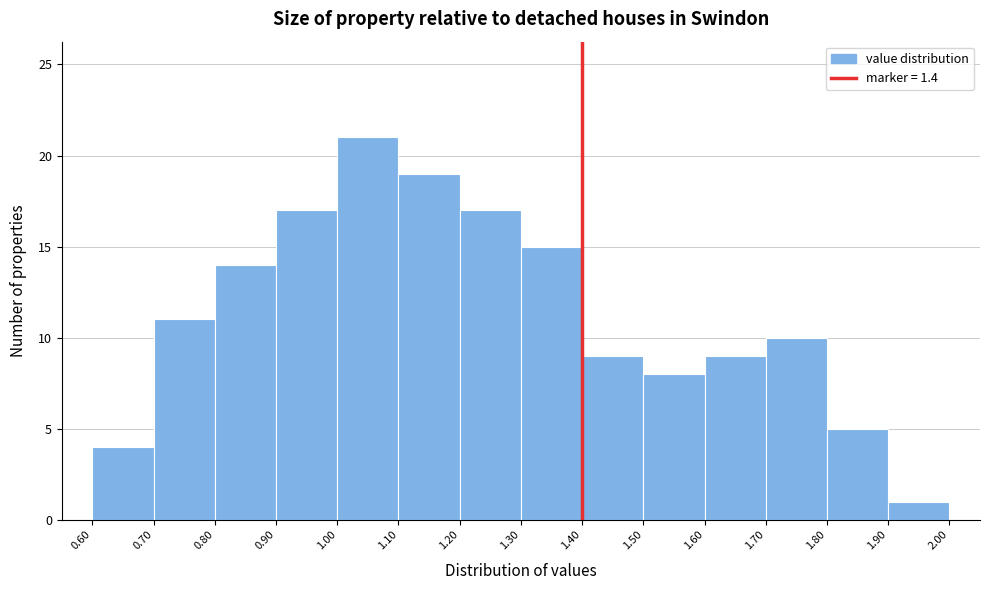

Reading left to right, transcribe this chart: for each bar, give the range it covers on the x-axis and its height. The values are not printed on the chart, so give them approximately, as read against the axis.

0.60 to 0.70: 4
0.70 to 0.80: 11
0.80 to 0.90: 14
0.90 to 1.00: 17
1.00 to 1.10: 21
1.10 to 1.20: 19
1.20 to 1.30: 17
1.30 to 1.40: 15
1.40 to 1.50: 9
1.50 to 1.60: 8
1.60 to 1.70: 9
1.70 to 1.80: 10
1.80 to 1.90: 5
1.90 to 2.00: 1